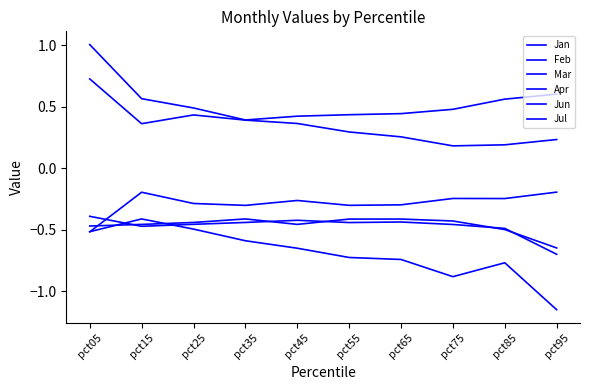

Rank the categories by Jul value from lowest to highest.

pct05, pct35, pct55, pct65, pct25, pct45, pct85, pct75, pct15, pct95